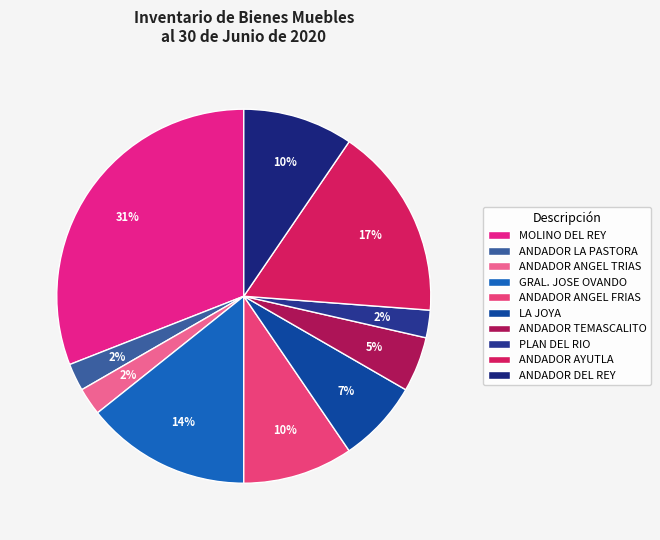

Is there any slice that represents more than half of the pie?

No